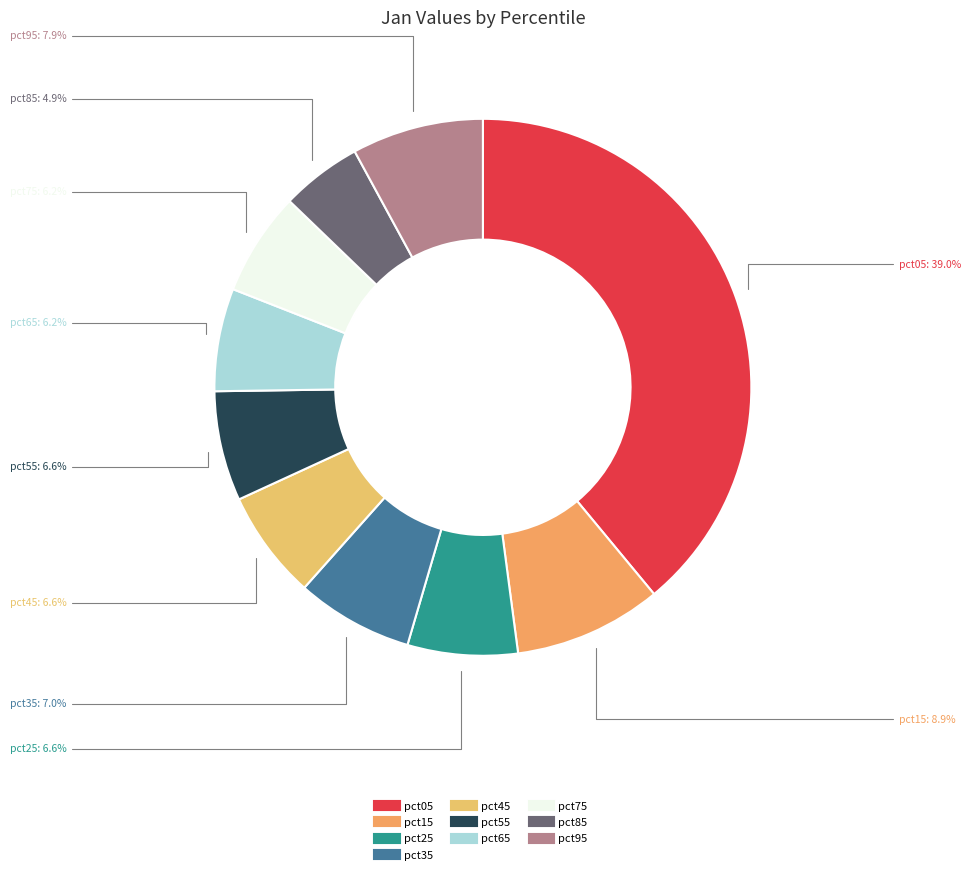

What percentage do pct55 and pct95 together represent?

14.5%